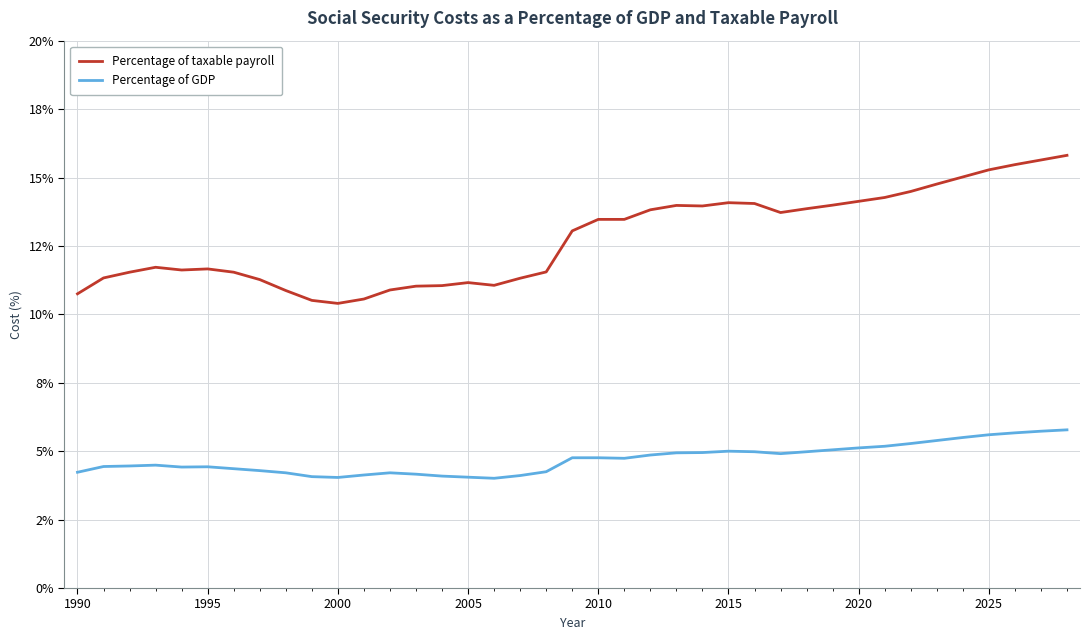

True or false: Percentage of taxable payroll and Percentage of GDP intersect in this chart.

False